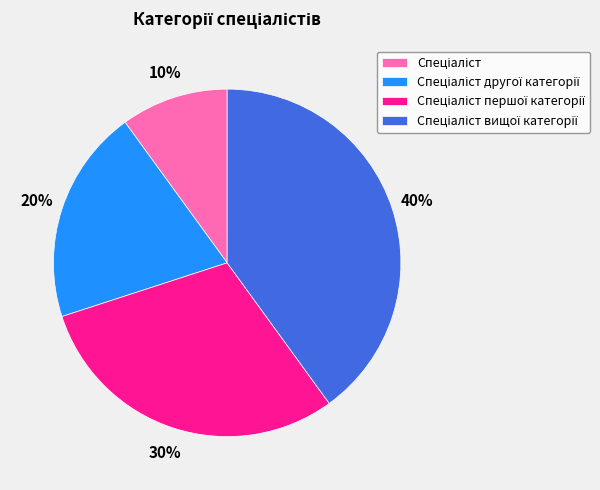

To the nearest percent, what is the difference between the largest and smallest slice percentages?

30%